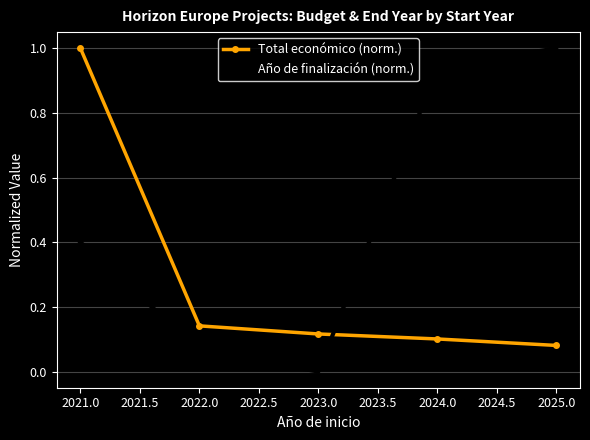

Which series ends up on top after the final intersection of Total económico (norm.) and Año de finalización (norm.)?

Año de finalización (norm.)